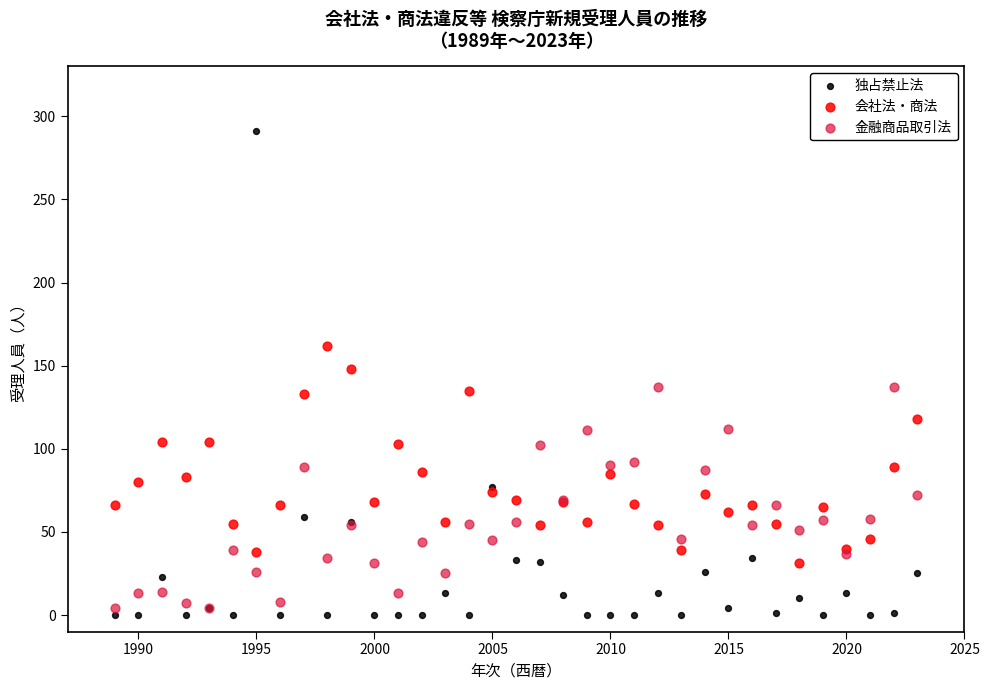

What is the X range (max minus min) for the scatter plot?

34